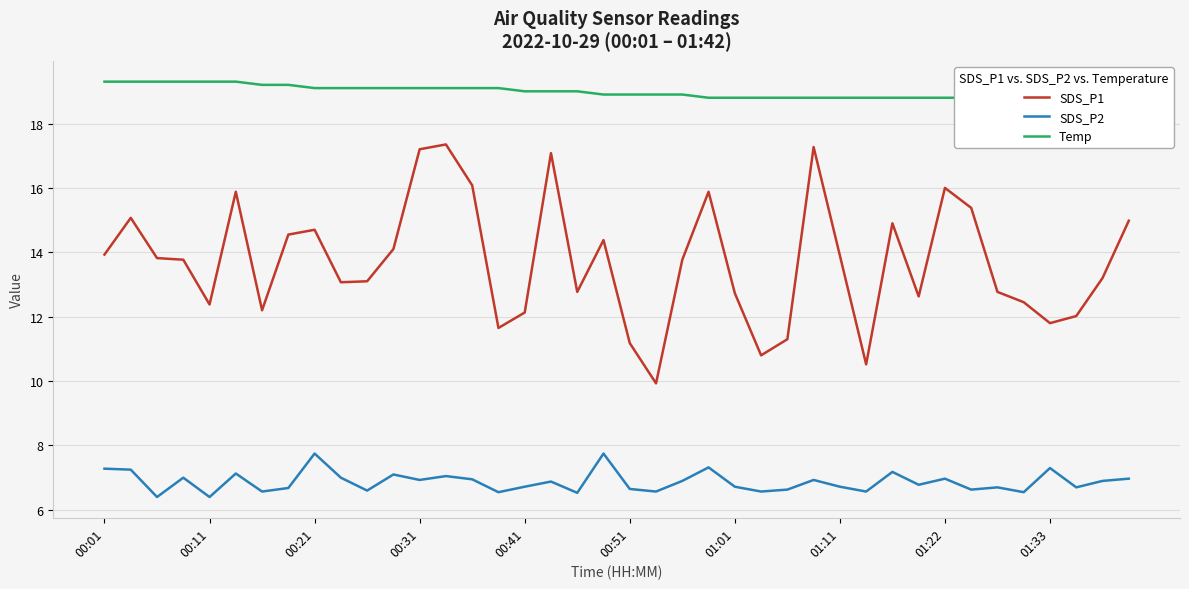

What is the value of the SDS_P2 point at the 37th from the left?

7.3